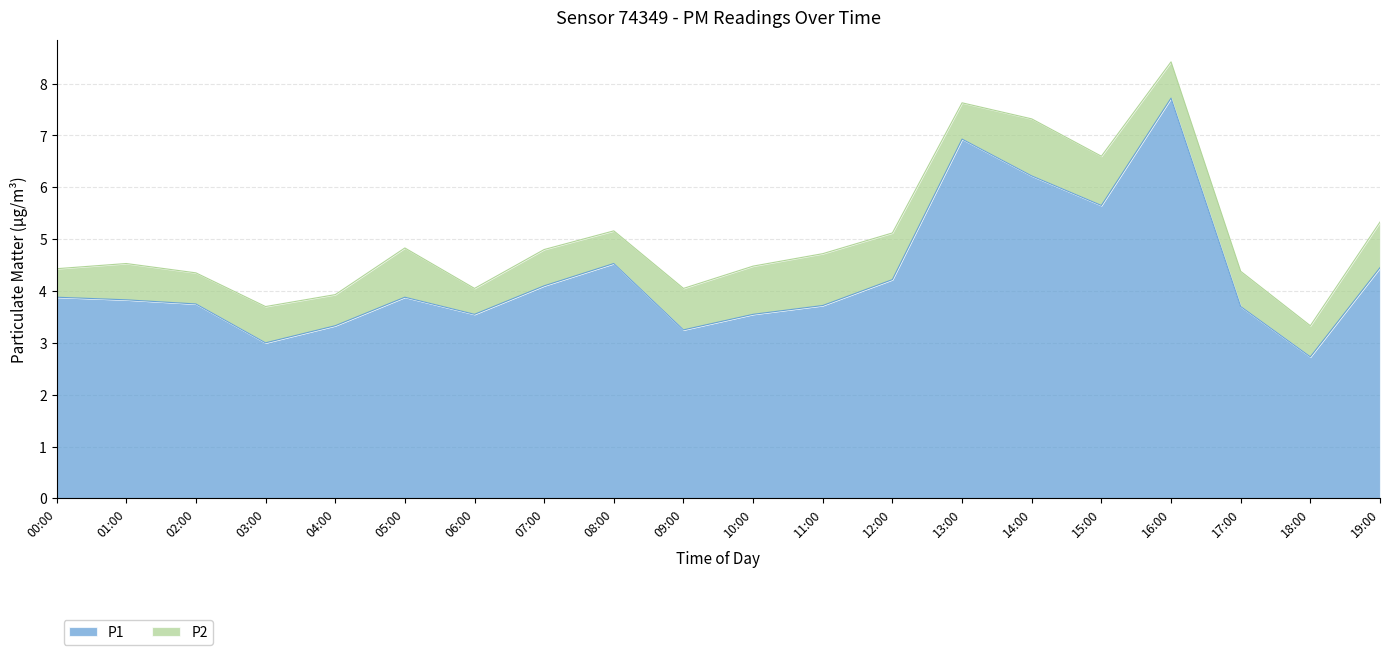

Reading left to right, extract all data points from this chart.

3.9	3.8	3.8	3.0	3.3	3.9	3.5	4.1	4.5	3.2	3.5	3.7	4.2	6.9	6.2	5.7	7.7	3.7	2.7	4.5